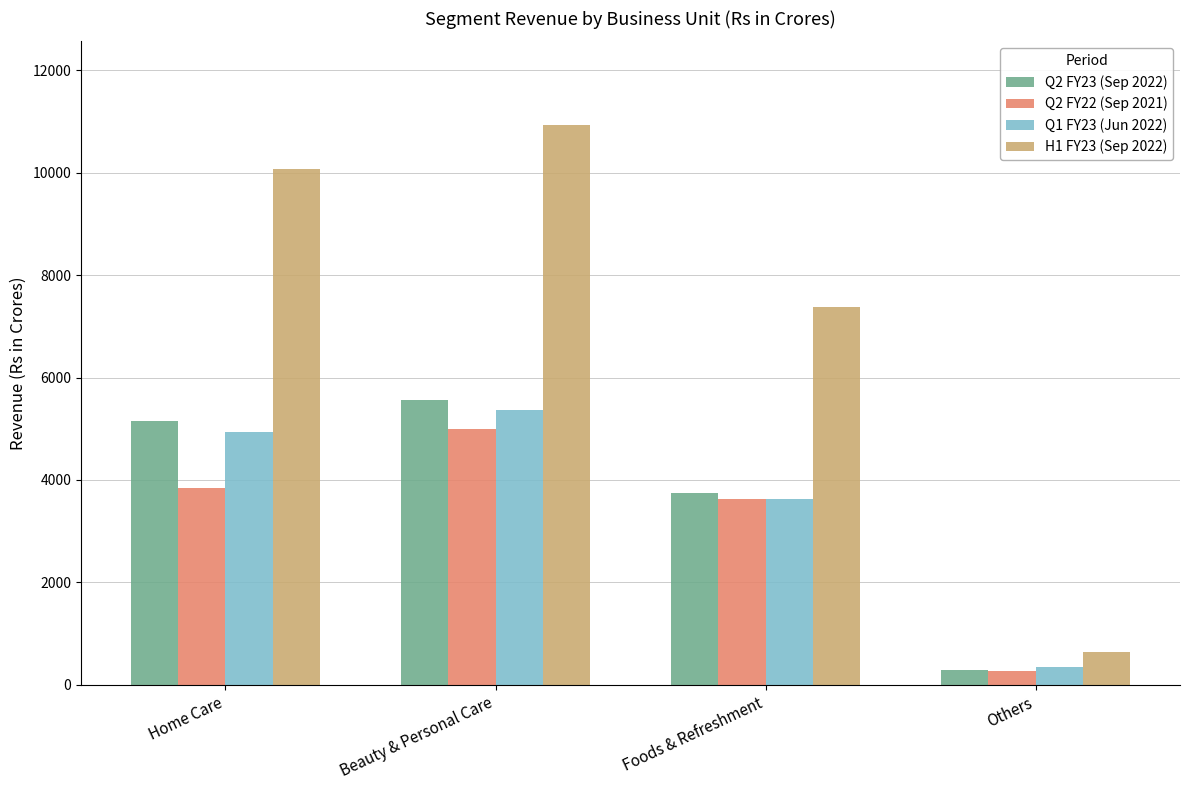

What is the sum of all H1 FY23 (Sep 2022) values?

29023